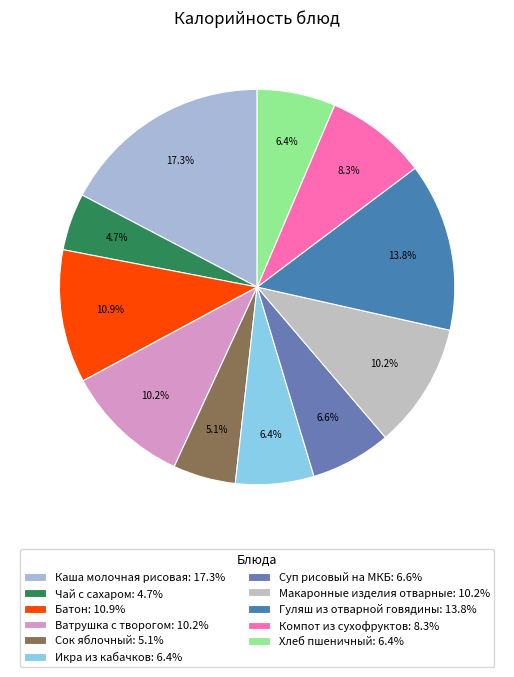

What portion of the pie excludes Батон?

89.1%